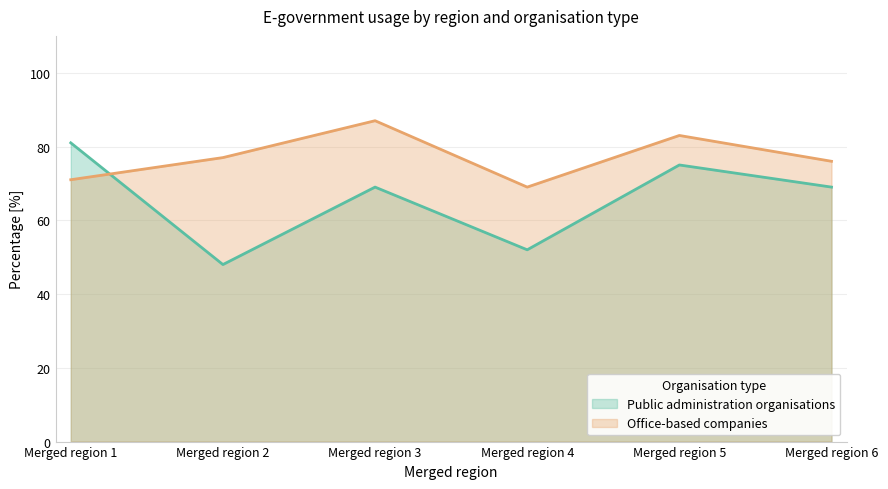

Is the value of Public administration organisations at Merged region 6 greater than the value of Office-based companies at Merged region 3?

No